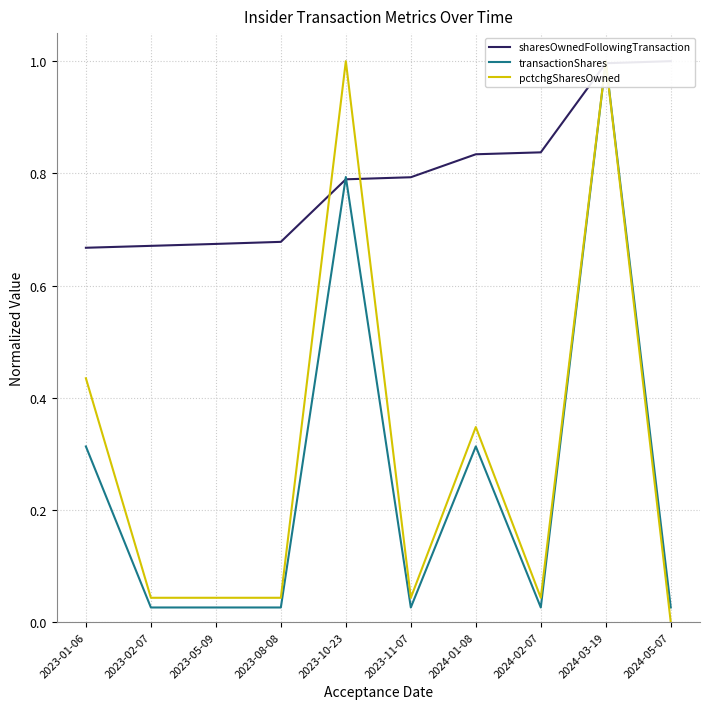

What is the difference between the highest and lowest values at 2023-01-06?

0.4